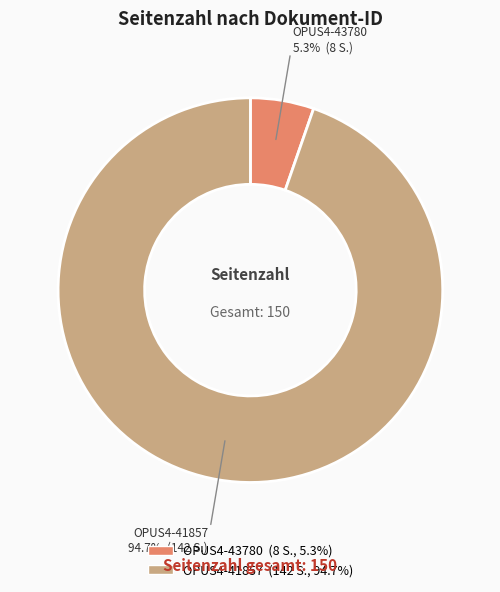

What is the largest slice in the pie chart?

OPUS4-41857